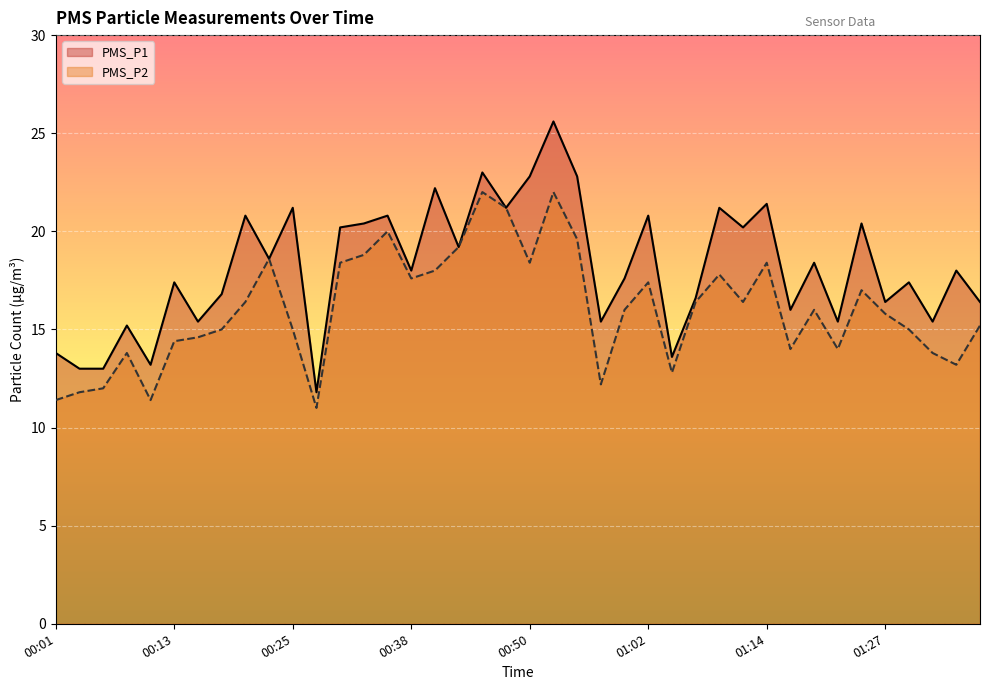

What is the sum of the PMS_P1 values at 00:55 and 01:00?

40.4